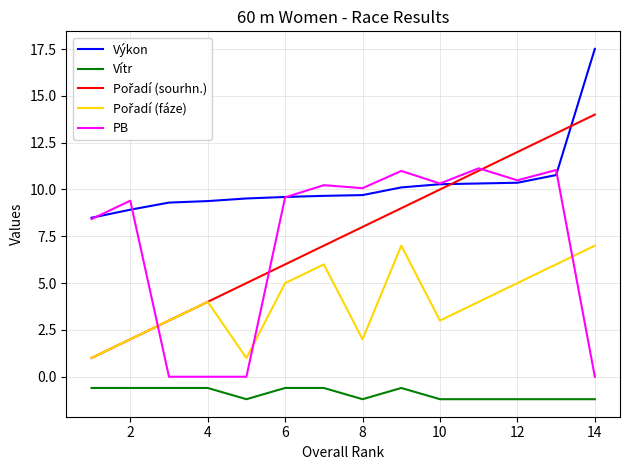

What is the minimum value shown in the chart?

-1.2